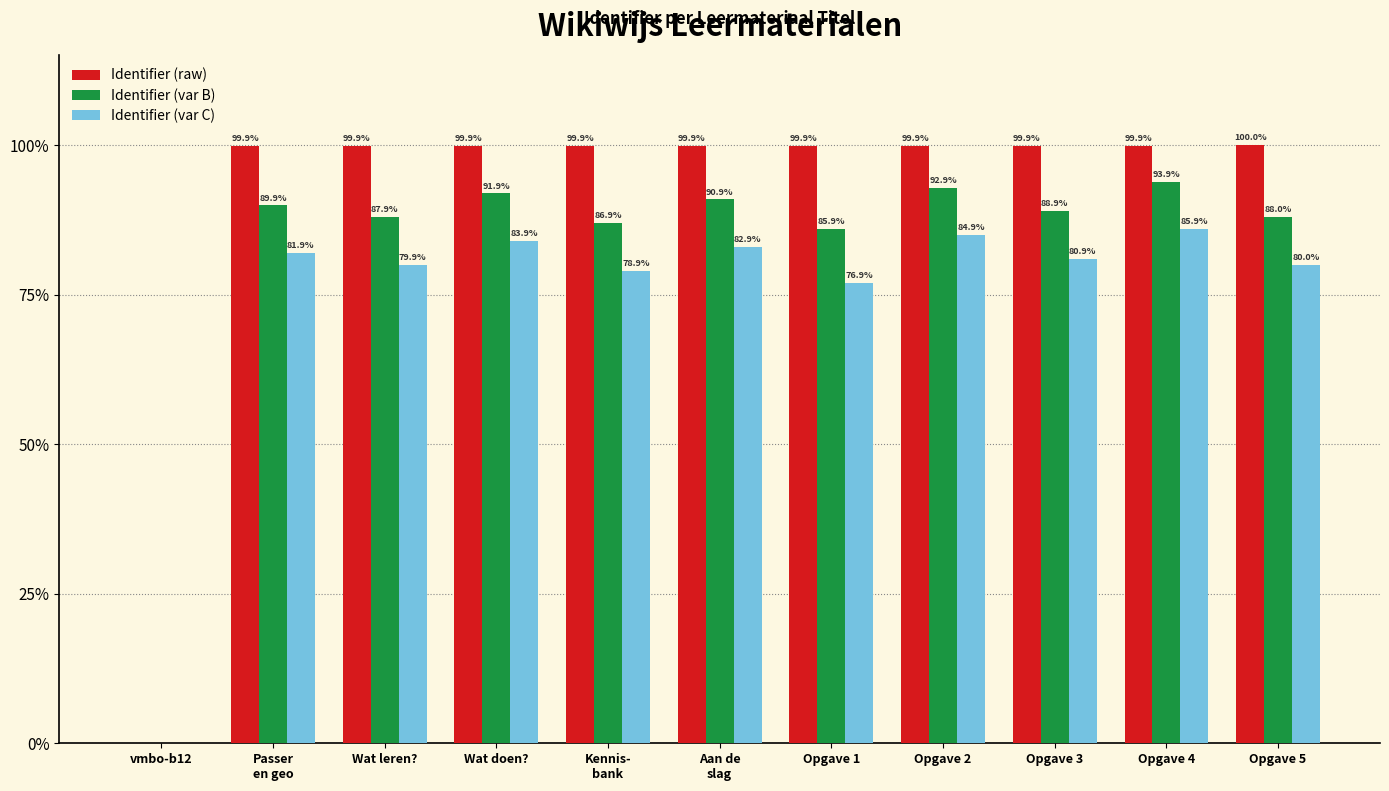

Which category has the highest value in the Identifier (raw) series?

Opgave 5